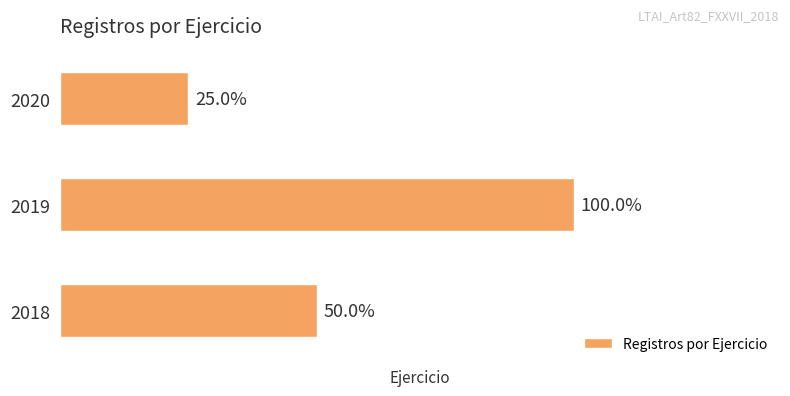

Does the chart contain any negative values?

No